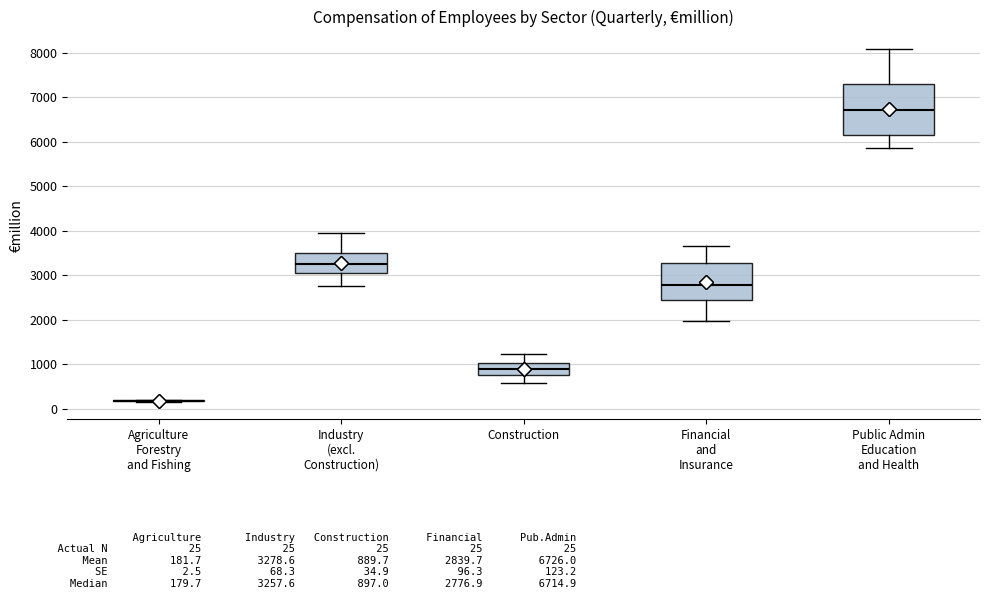

Which box is the tallest, from its lower edge to its upper edge?

Public Admin Education and Health